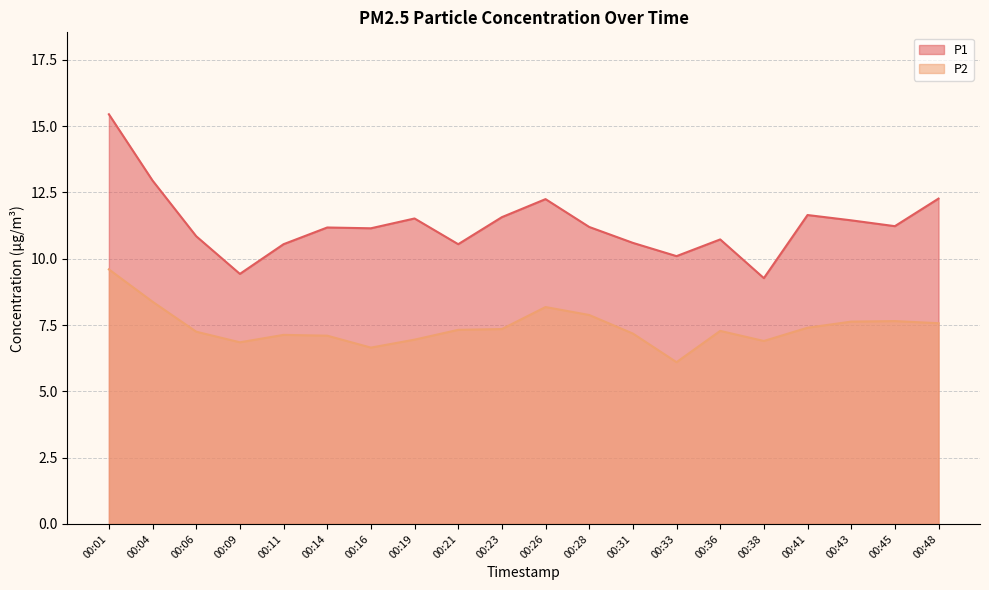

Which has a higher value, 00:48 or 00:41?

00:48